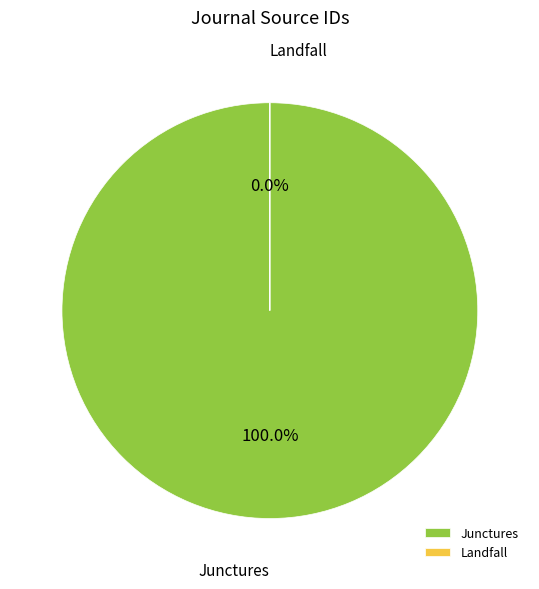

Which category has the smallest portion of the pie?

Landfall